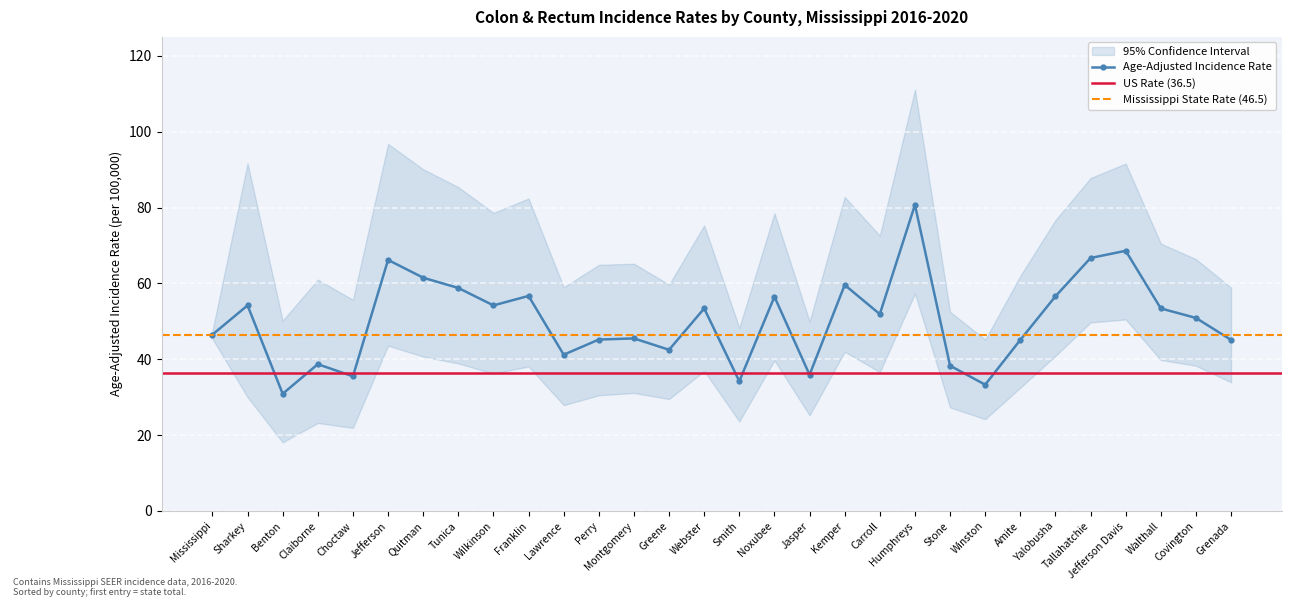

Between Sharkey and Kemper, which is larger?

Kemper